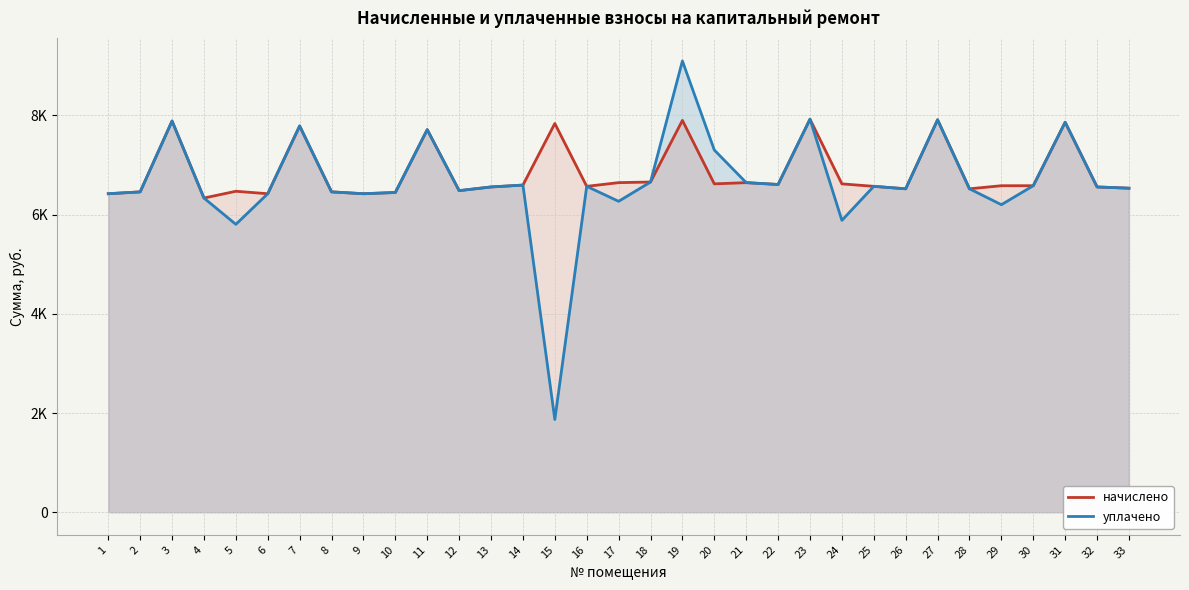

What is the average value of the начислено series?

6852.1